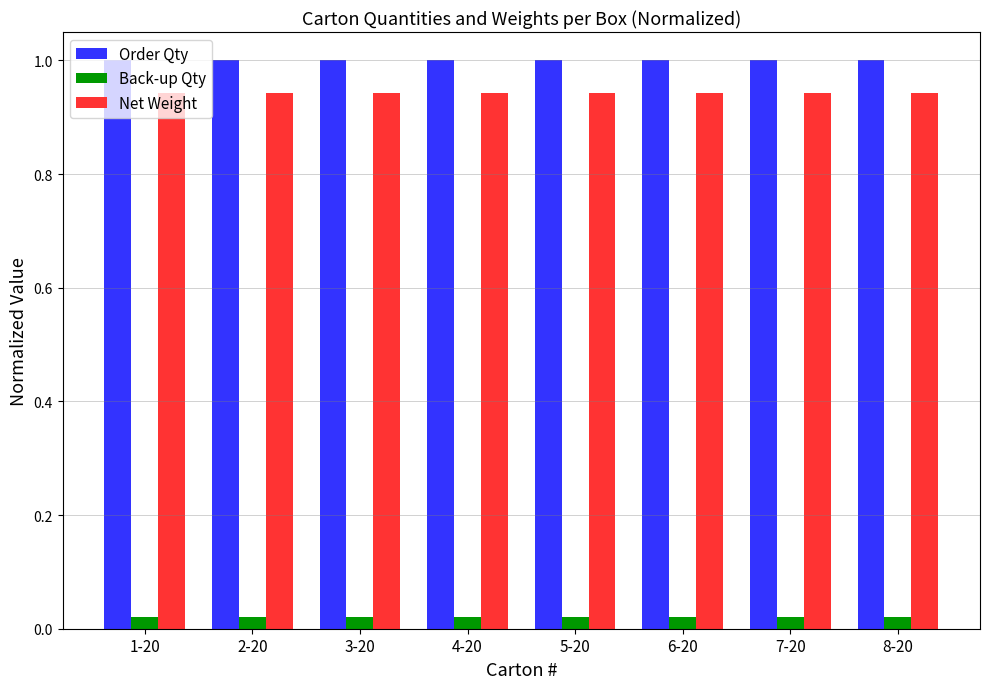

The value of Net Weight at 7-20 is 1.4. True or false?

False